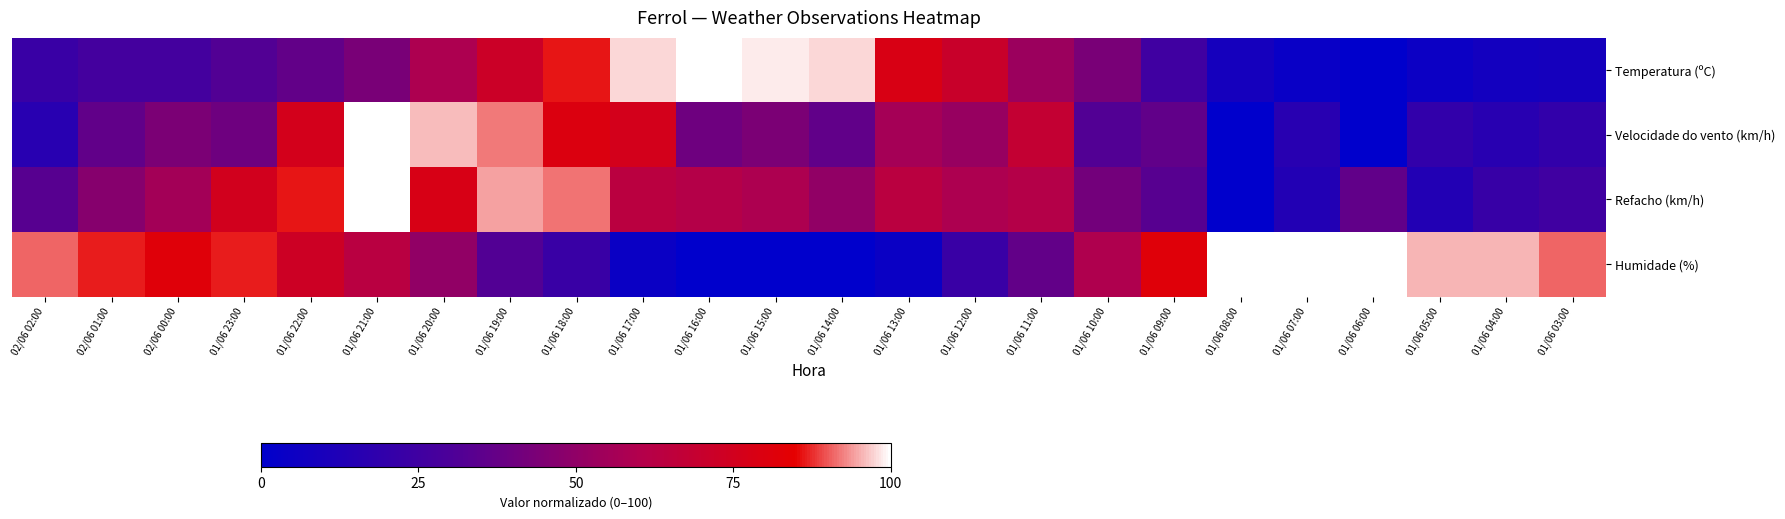

At how many categories does at least one series exceed 66?

23